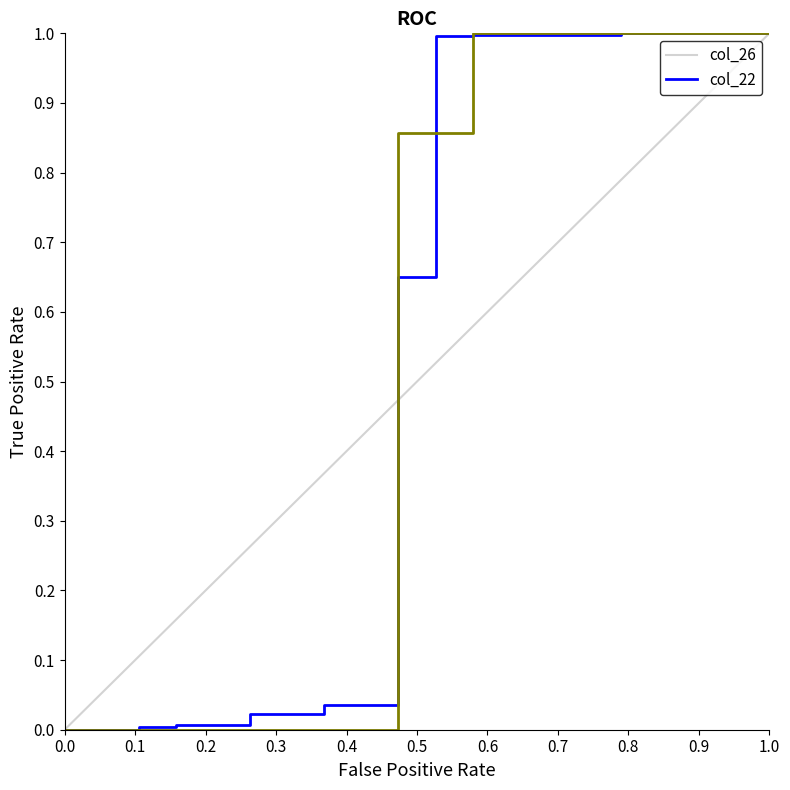

Which series has the largest total across all categories?

col_26